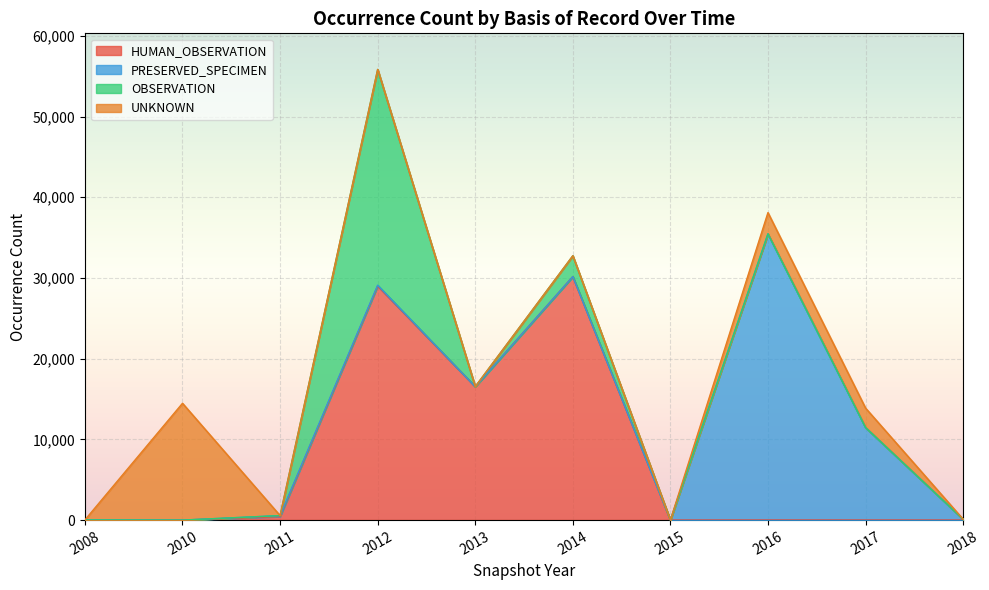

What is the difference between the maximum and minimum values in the HUMAN_OBSERVATION series?

29504